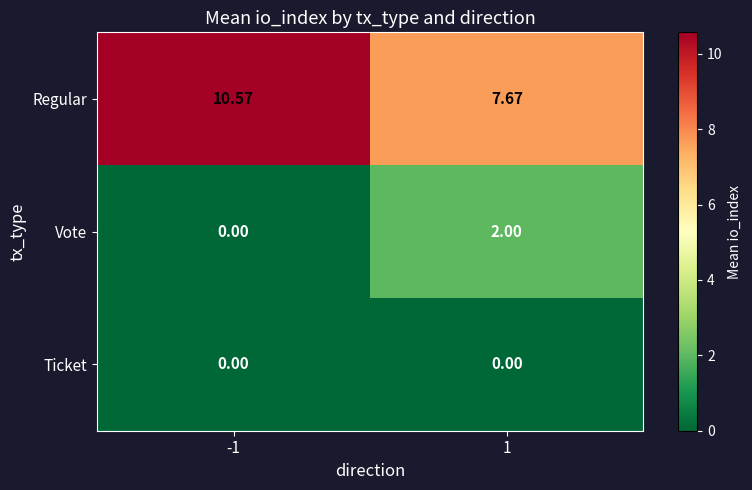

Rank the series at 1 from highest to lowest value.

Regular, Vote, Ticket